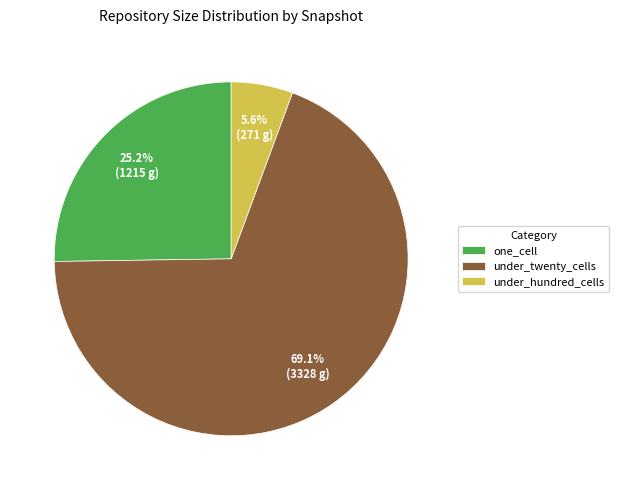

Rank the categories by value from highest to lowest.

under_twenty_cells, one_cell, under_hundred_cells